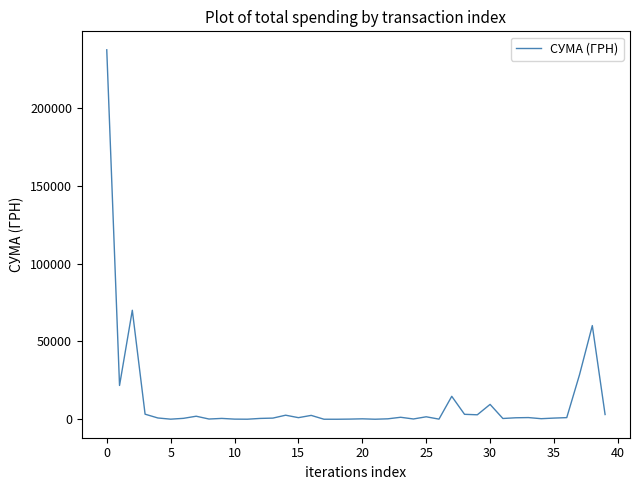

What is the difference between the maximum and second lowest values?

237020.9